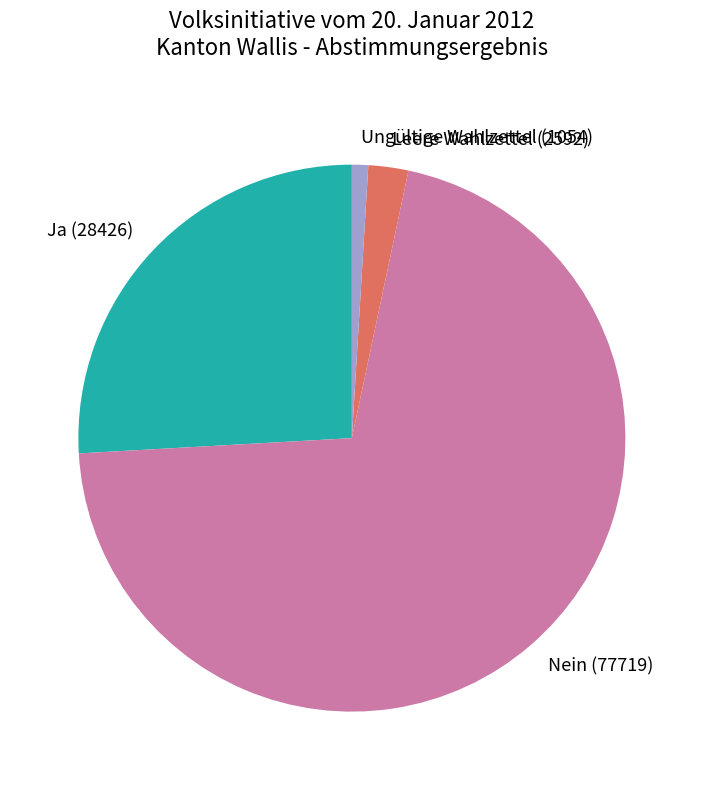

Is it true that Nein (77719) is 80% of the pie?

False